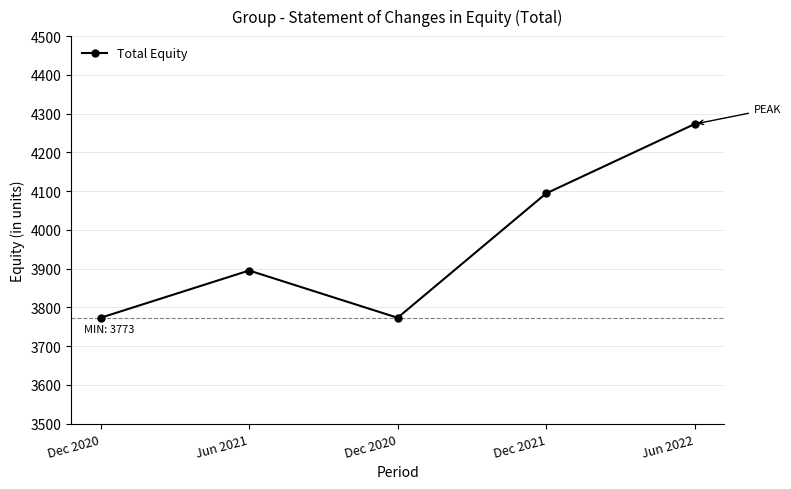

How many series are shown in this chart?

1